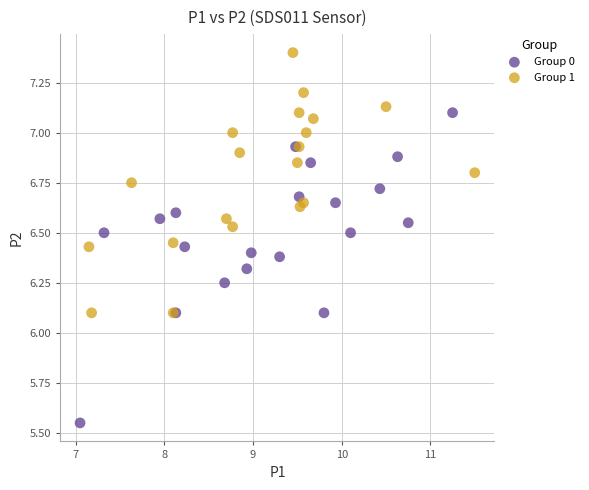

Which series has the largest Y range (max minus min)?

Group 0